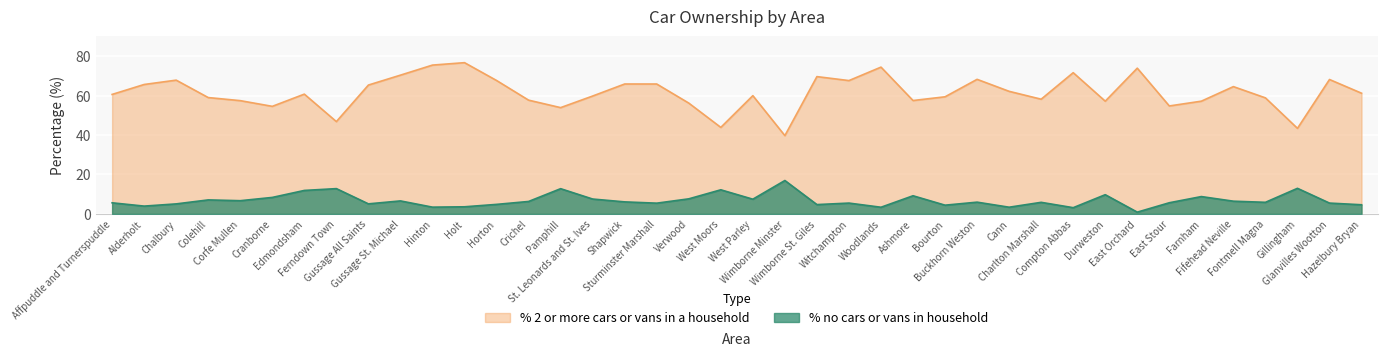

What is the sum of the % 2 or more cars or vans in a household values at Hazelbury Bryan and Ashmore?

118.7